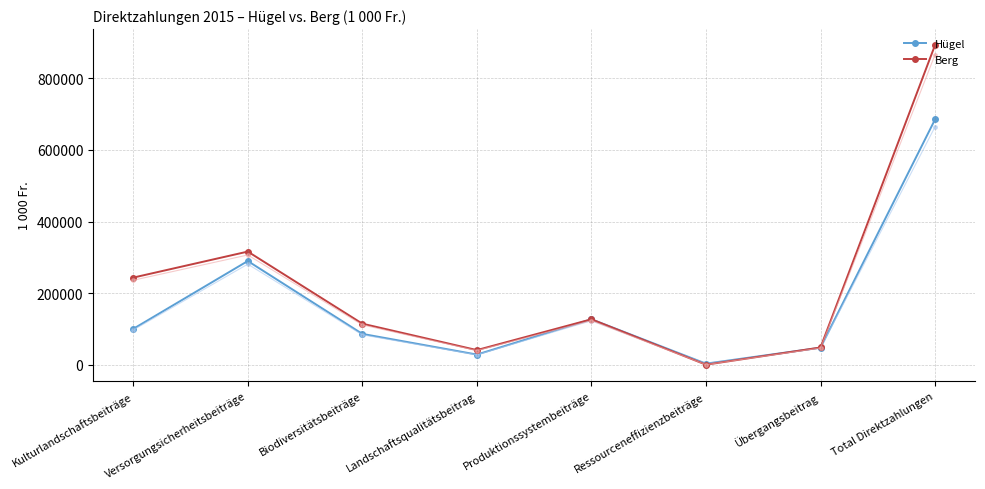

How many lines are shown in the chart?

4